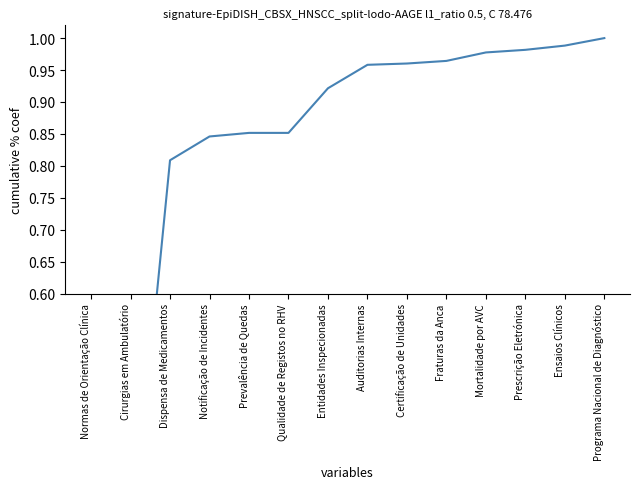

What is the difference between the second highest and minimum values?

0.8